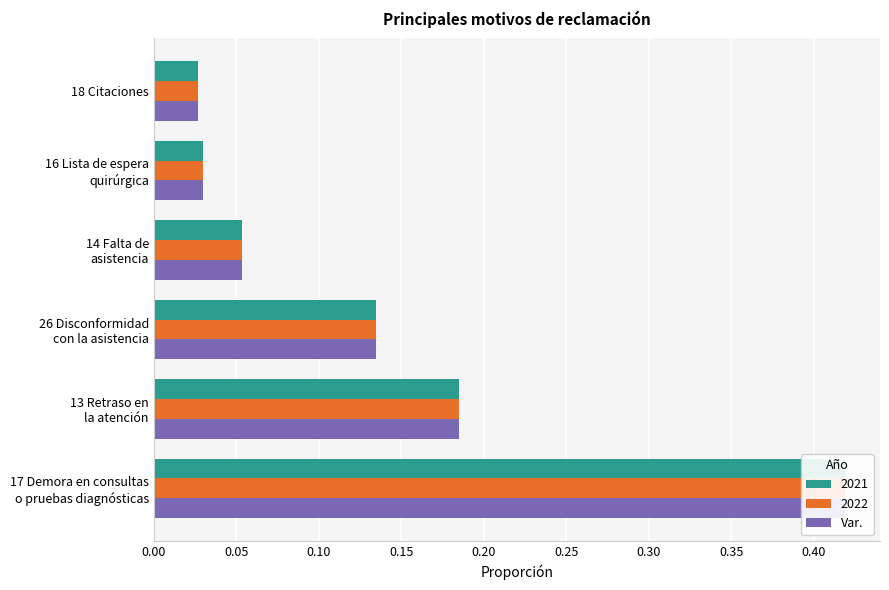

What is the maximum value shown in the chart?

0.4